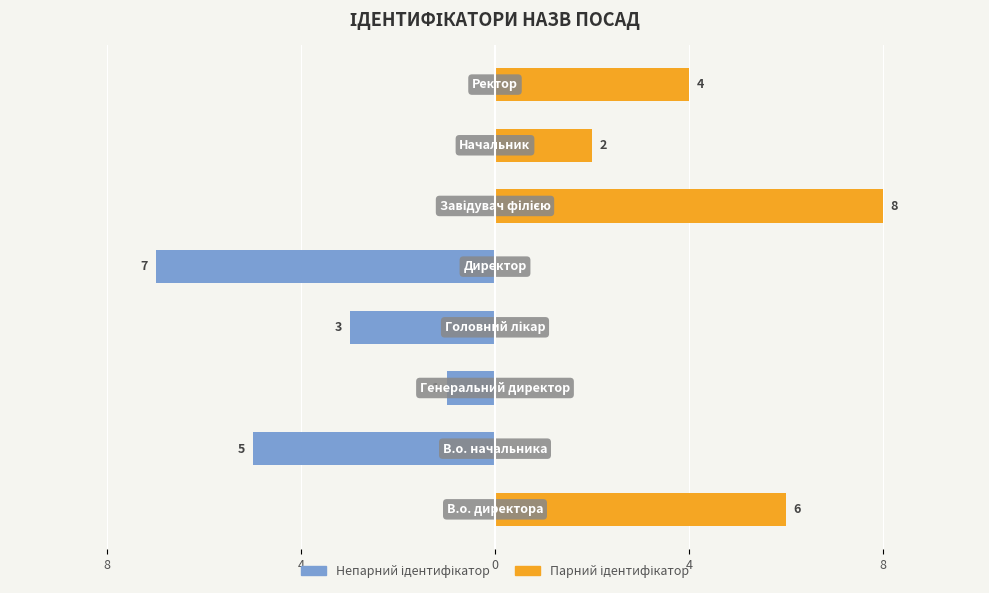

Which series changed the most between 8 and 7?

Непарний ідентифікатор